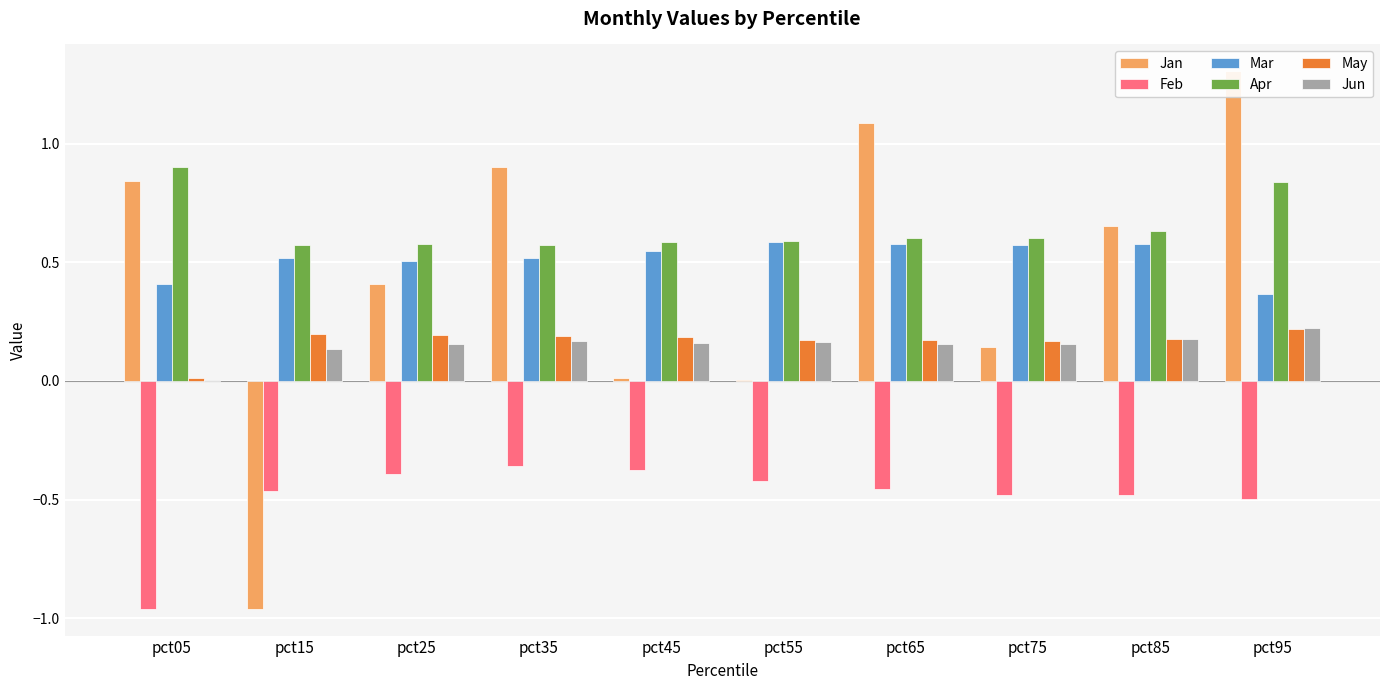

Between pct35 and pct85, which is larger?

pct35